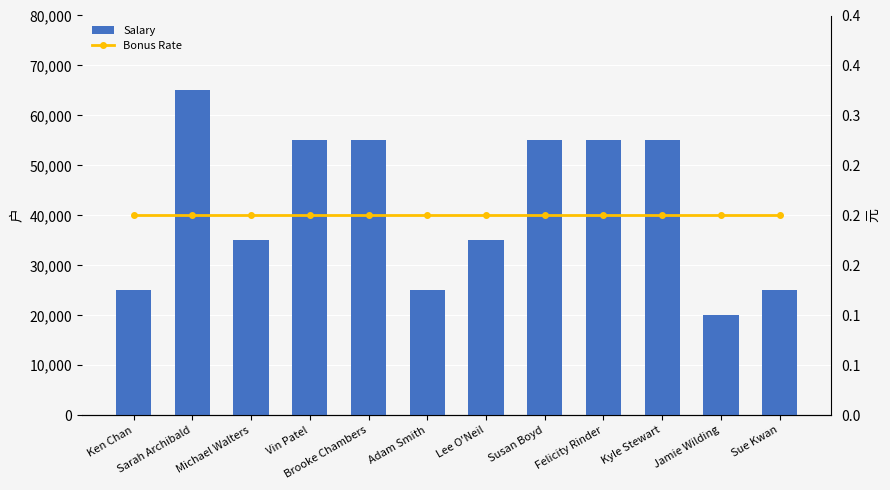

At which category is the sum across all series the highest?

Sarah Archibald